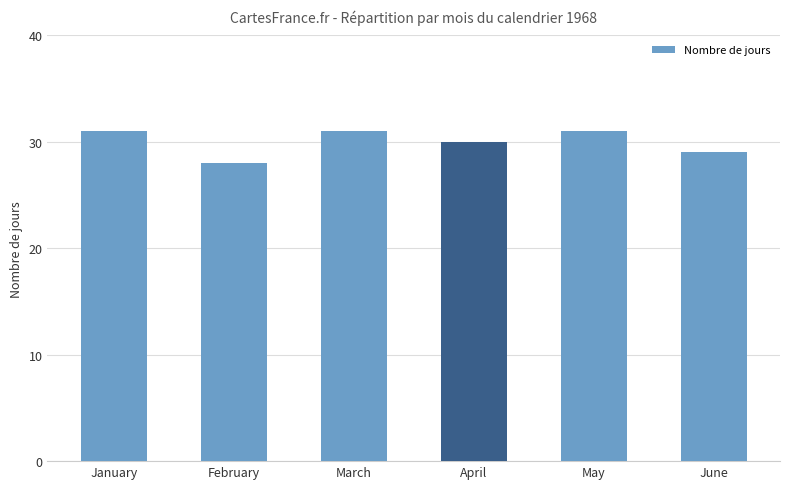

Which category has the lowest value across all series?

February